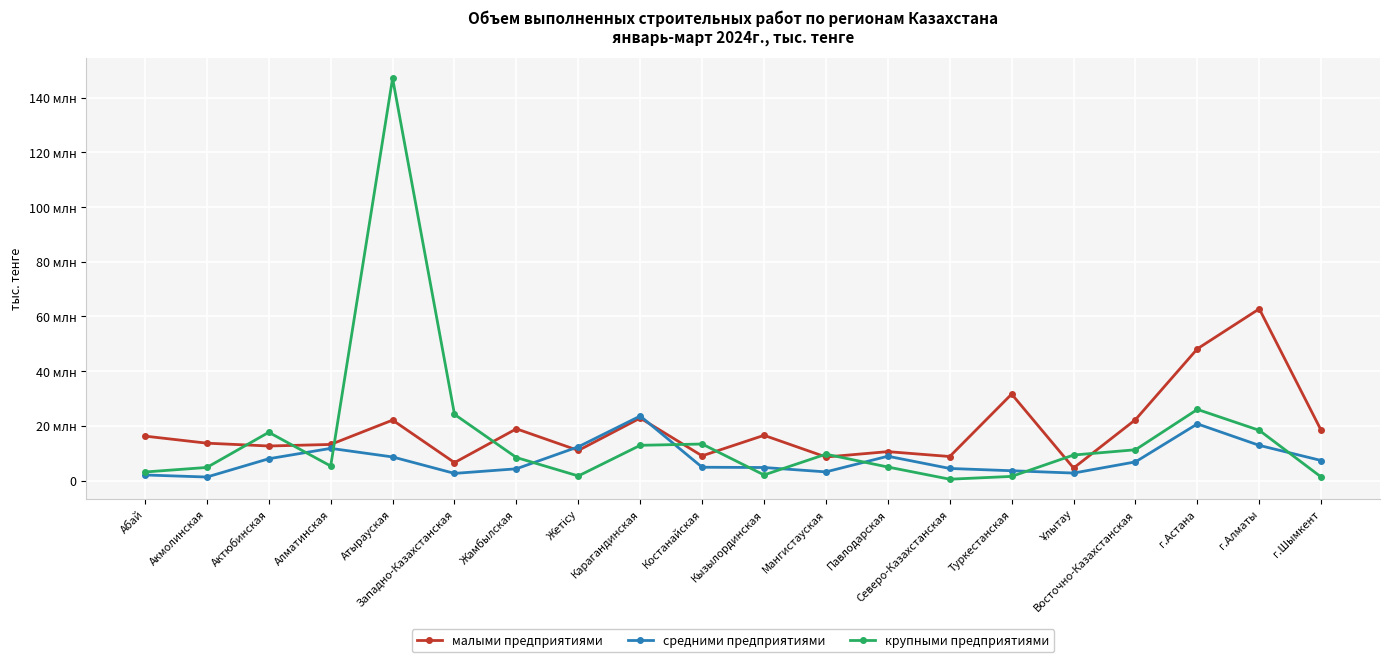

What is the total value across all series at Жамбылская?

31580775